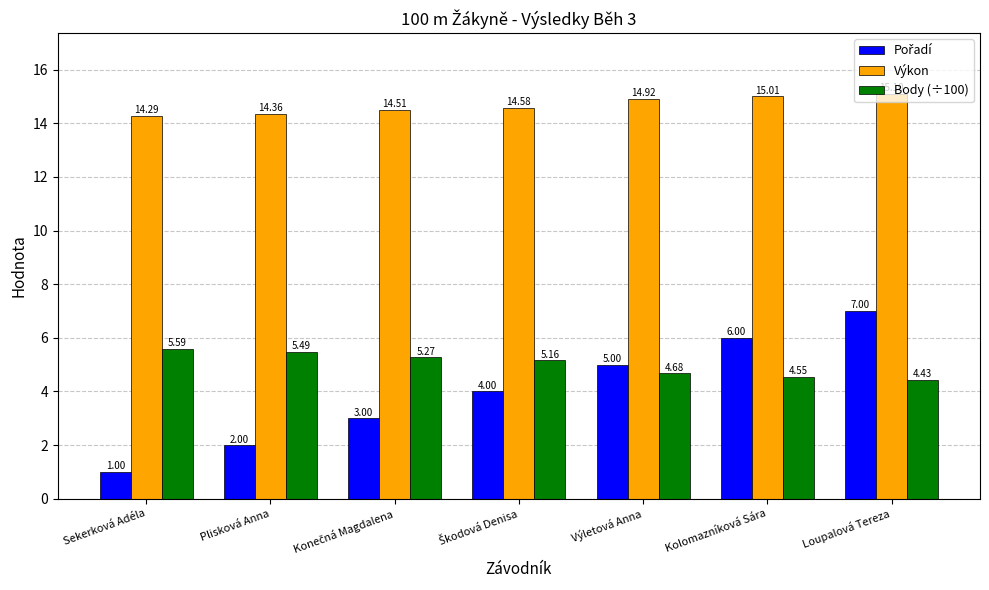

What is the label of the 6th bar from the left?

Kolomazníková Sára